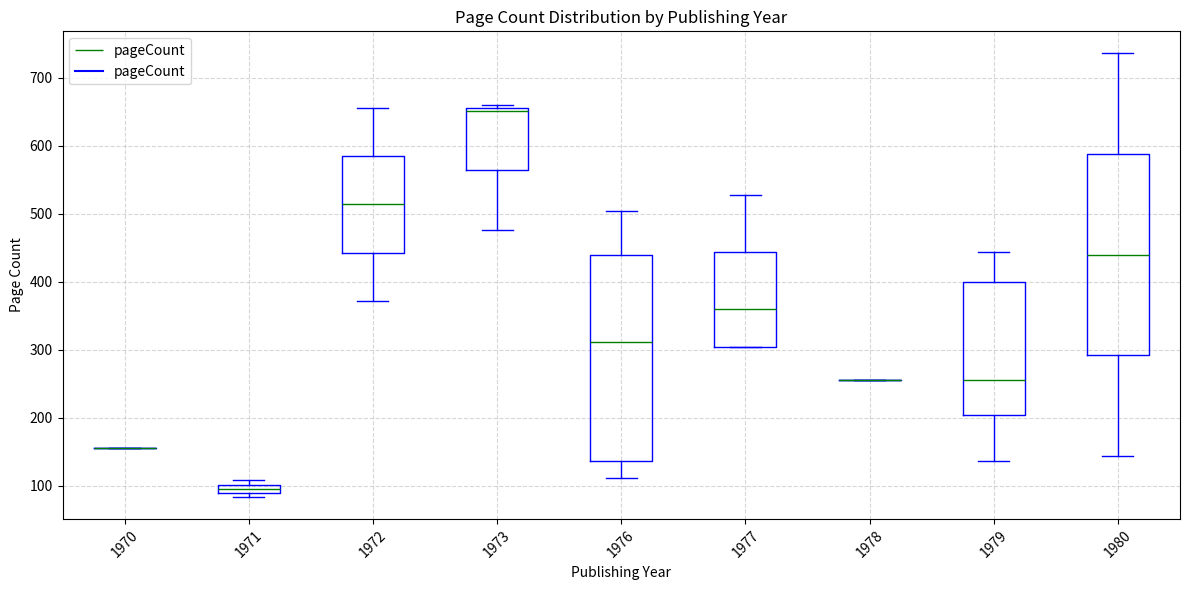

Where is the lower edge of the box at x = 1979 on the y-axis? The values are not printed on the chart, so give them approximately, as read against the axis.

200